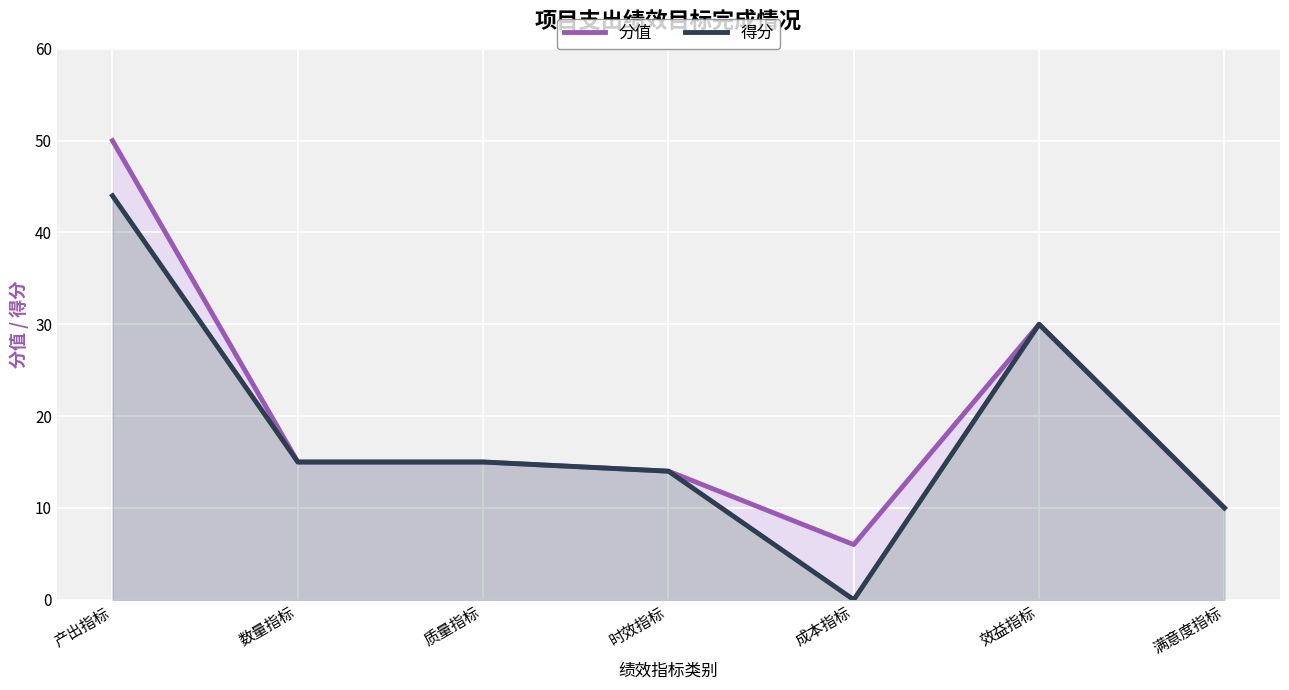

Is the value of 分值 at 时效指标 greater than the value of 得分 at 产出指标?

No